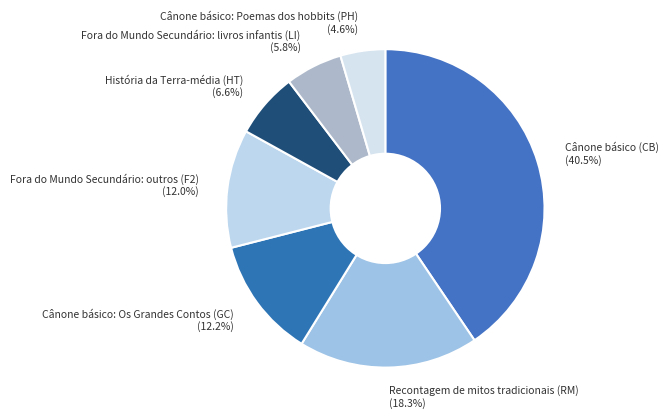

Which category has the biggest portion of the pie?

Cânone básico (CB)